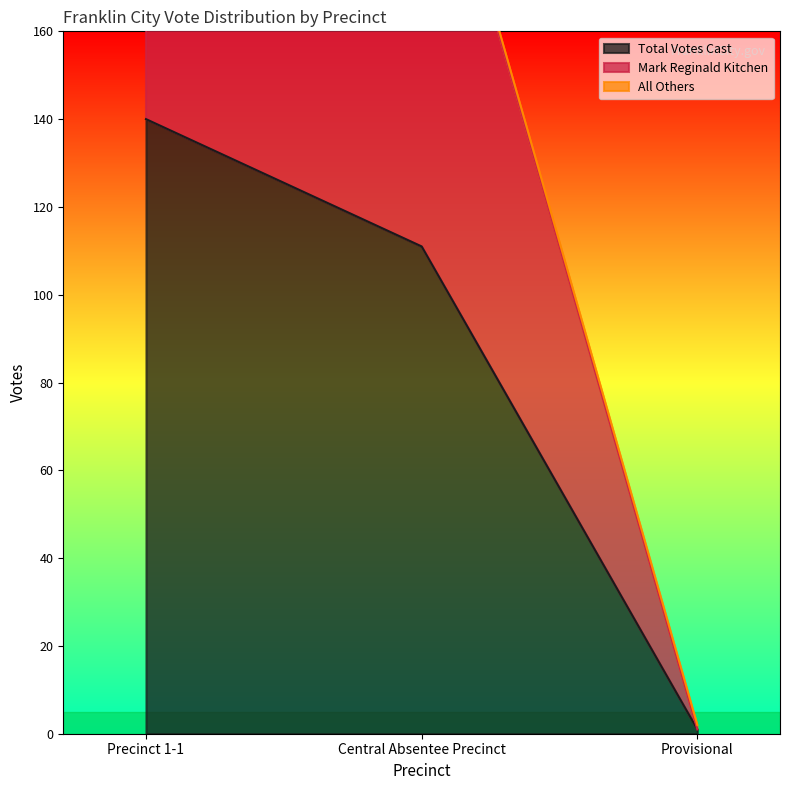

Is it true that Total Votes Cast equals 34 at Central Absentee Precinct?

False